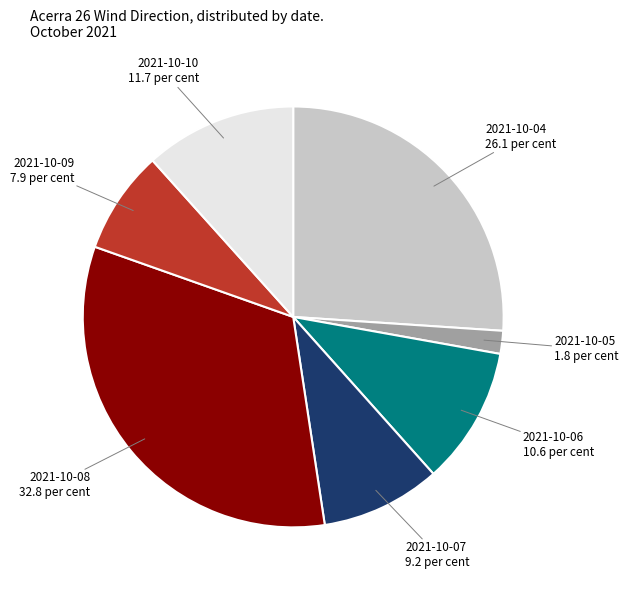

How many segments does this pie chart have?

7